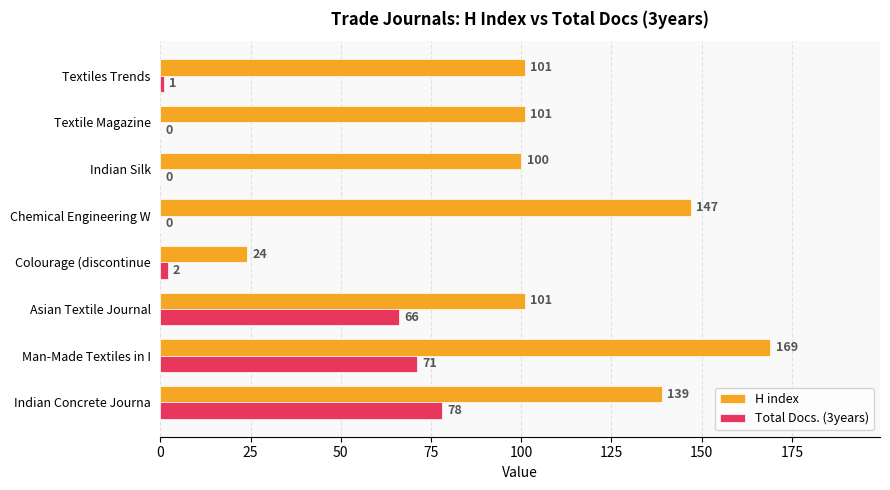

Which series has the largest range (max minus min)?

H index